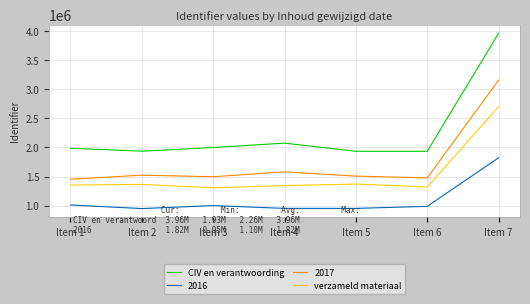

True or false: CIV en verantwoording and verzameld materiaal cross at least once.

False